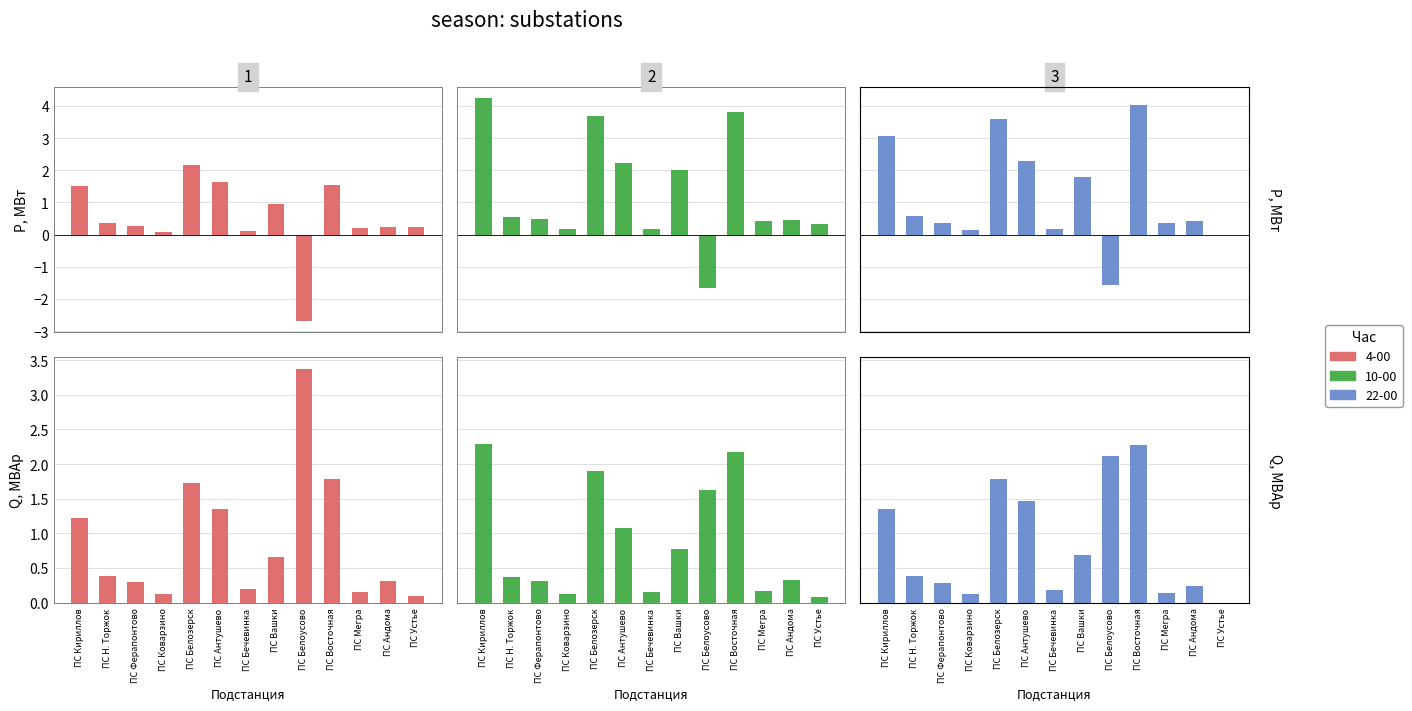

What value does the Р МВт (22-00) series have at ПС Восточная?

4.0